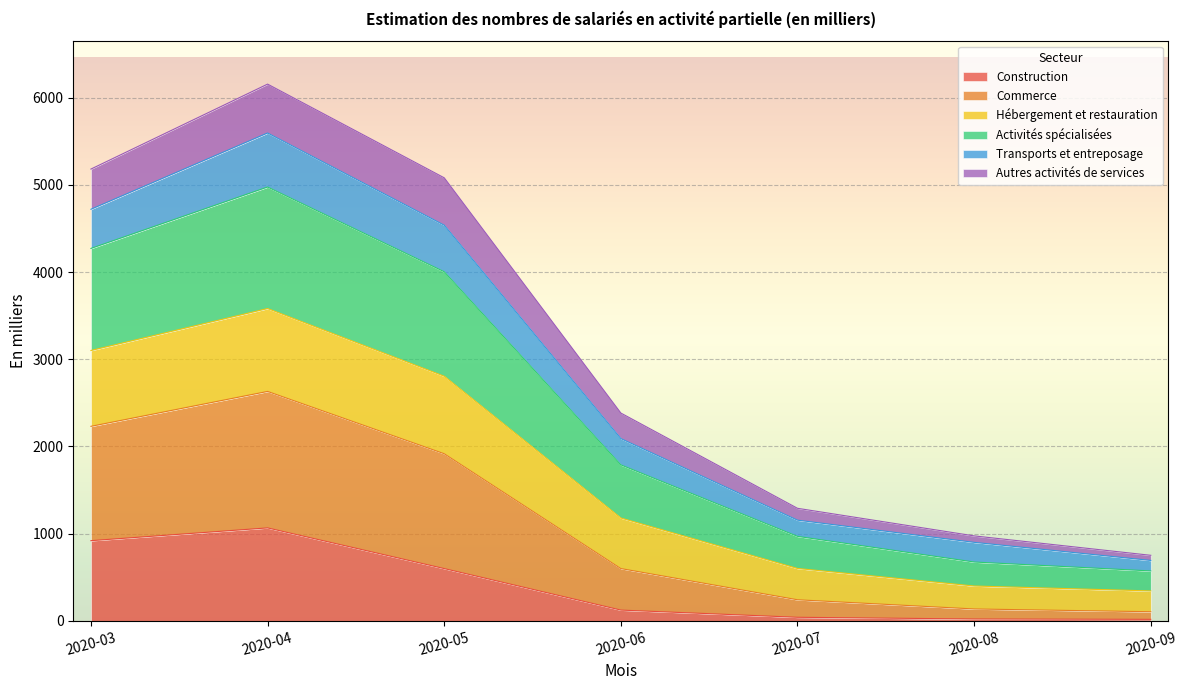

What is the maximum value for Construction?

1066.6